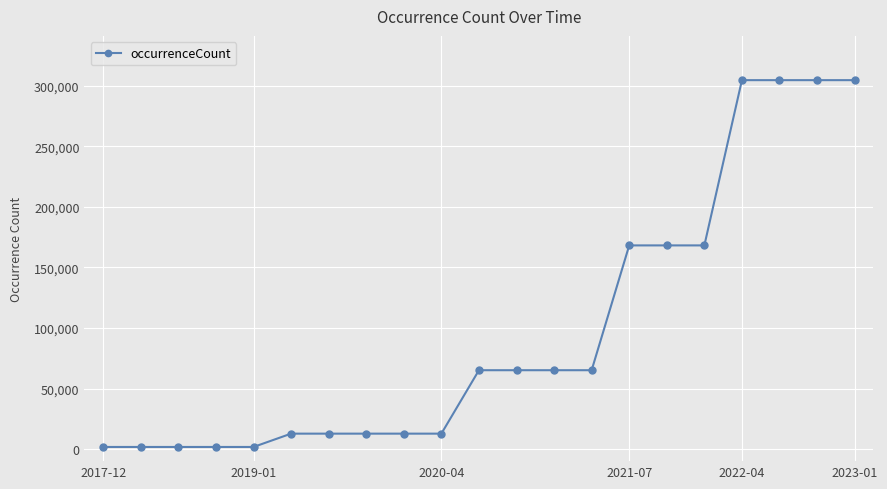

What is the average value?

97910